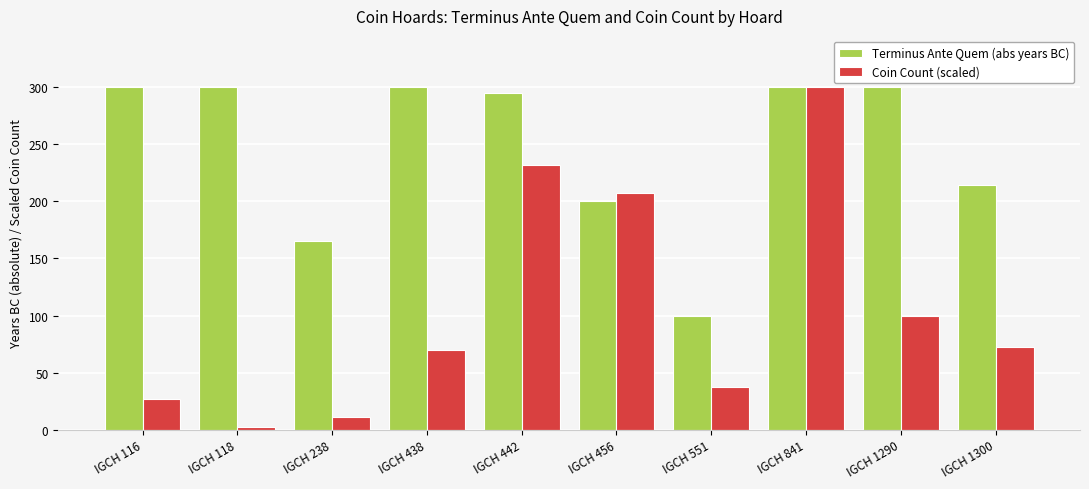

Count the number of categories in the chart.

10